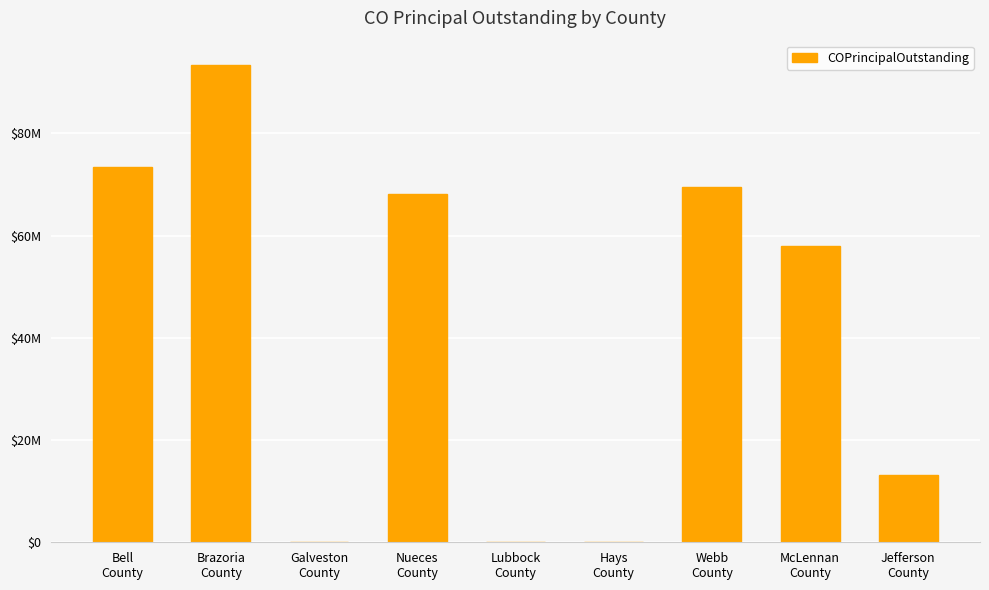

Does the chart contain stacked bars?

No